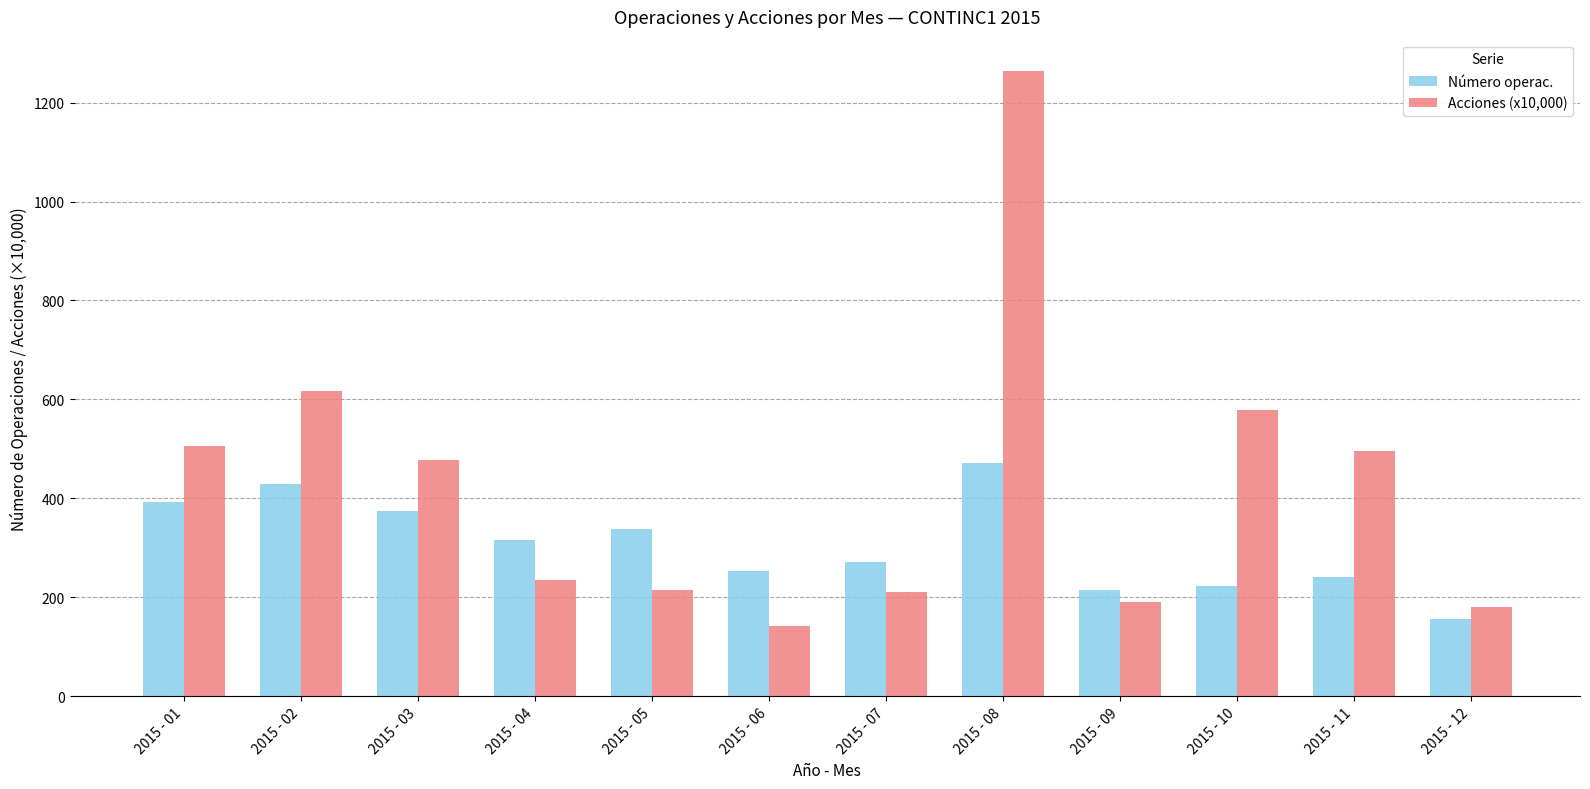

What is the difference between the Número operac. values at 2015 - 10 and 2015 - 01?

170.0